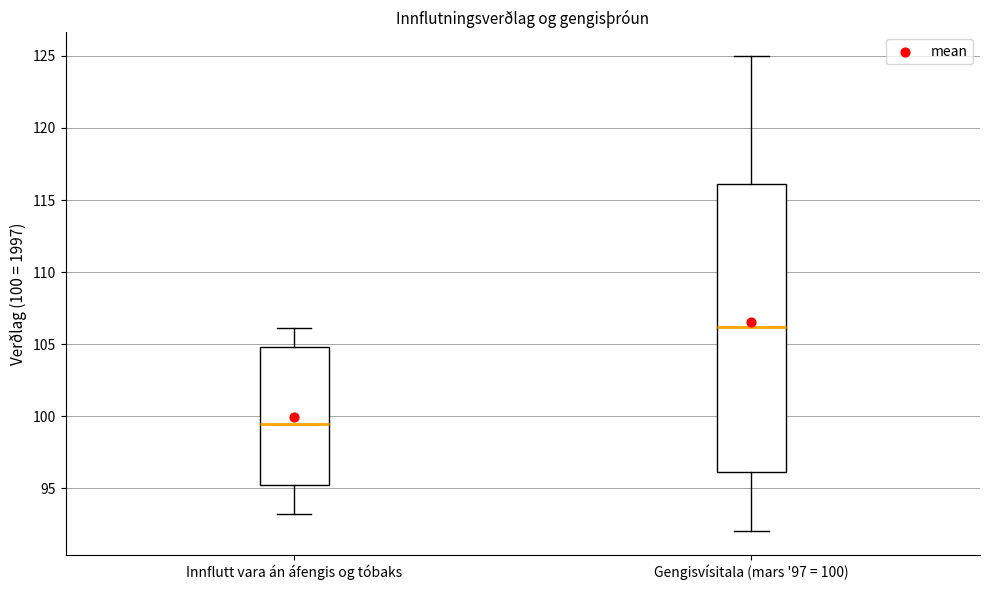

Where does the upper whisker of the box for Gengisvísitala (mars '97 = 100) end on the y-axis? The values are not printed on the chart, so give them approximately, as read against the axis.

125.0